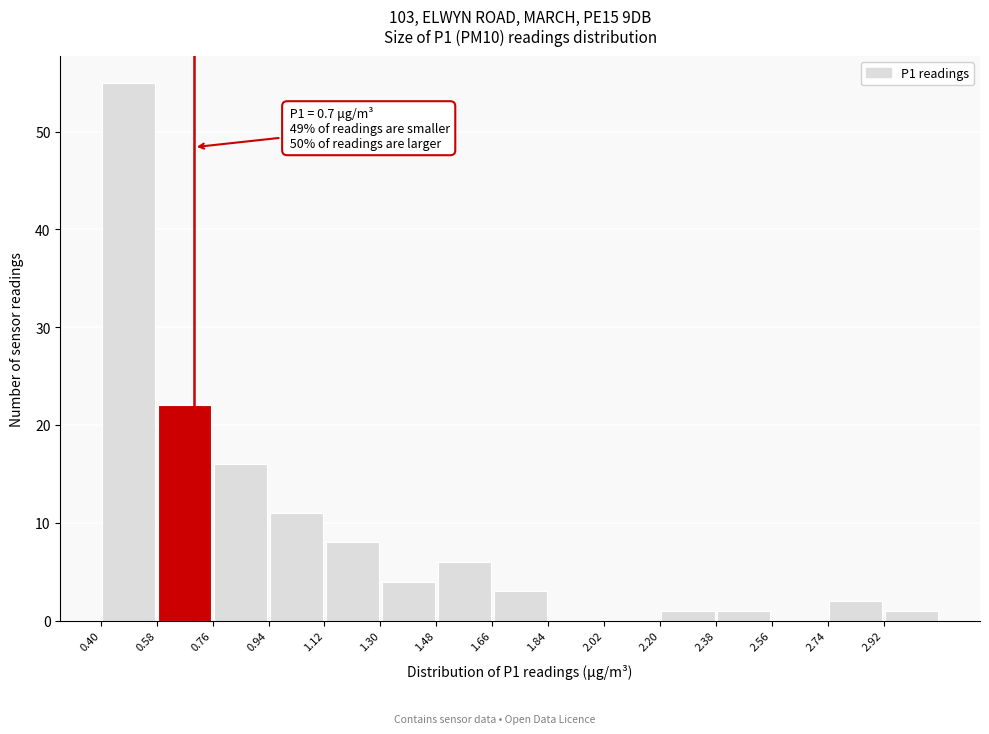

Over which range of the x-axis is the bar tallest?

0.40 to 0.58